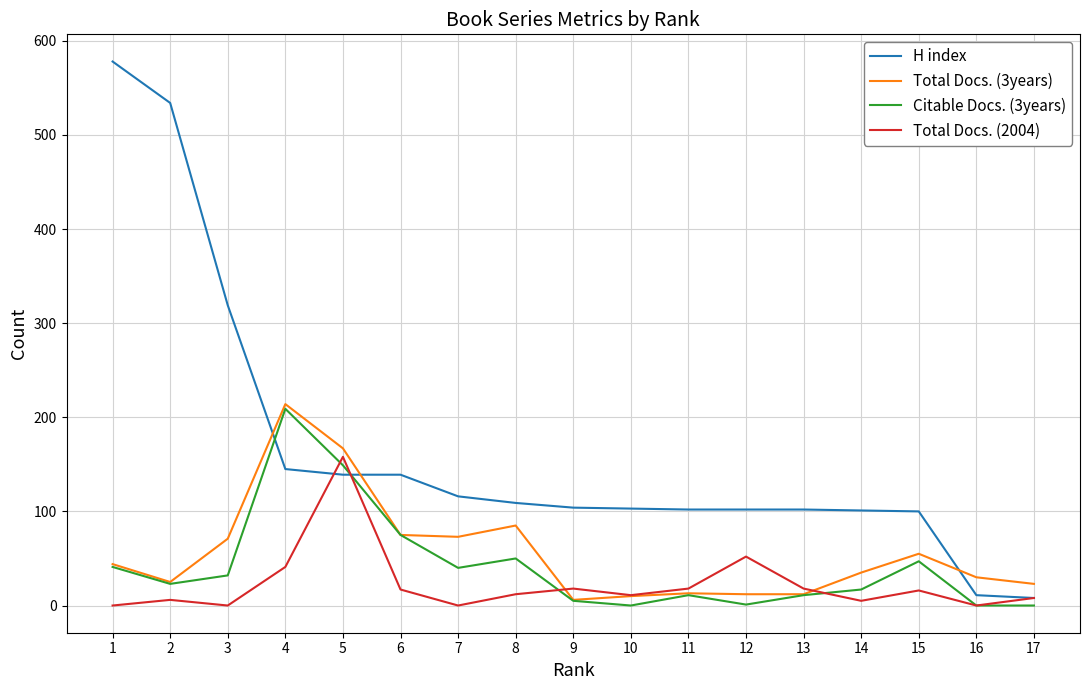

The value of H index at 10 is 103. True or false?

True